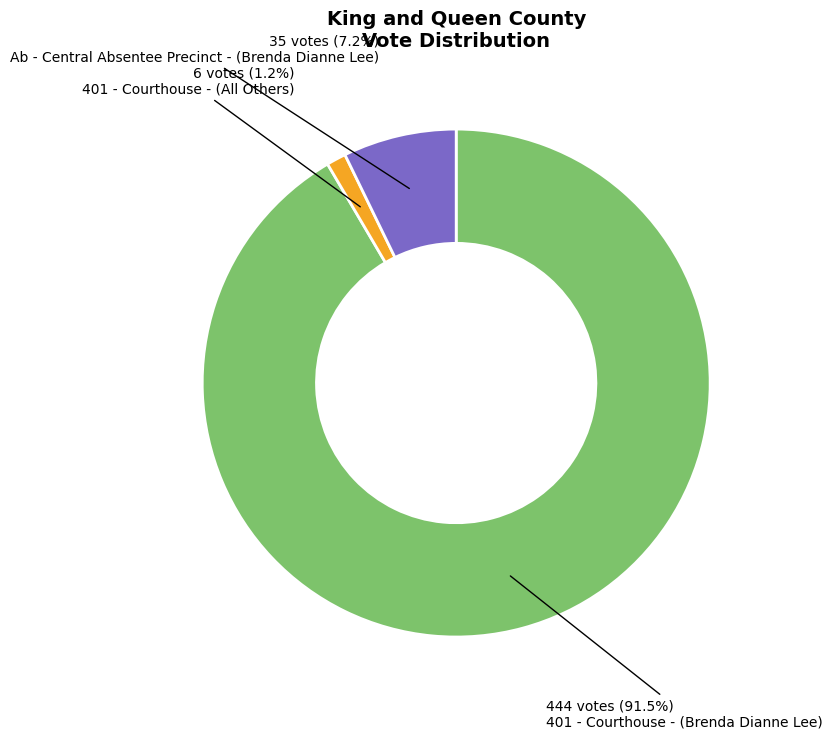

Does any single category account for the majority?

Yes